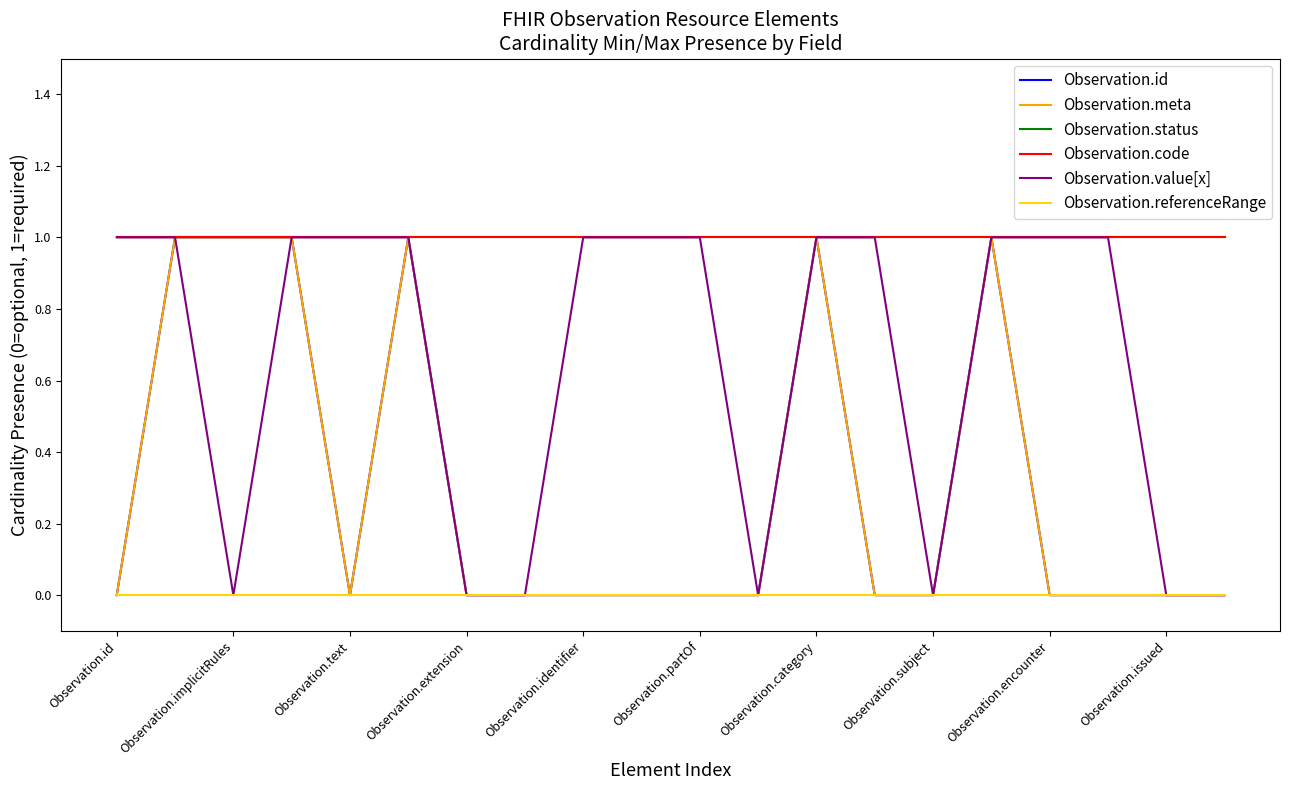

How many values in Observation.meta are above zero?

6